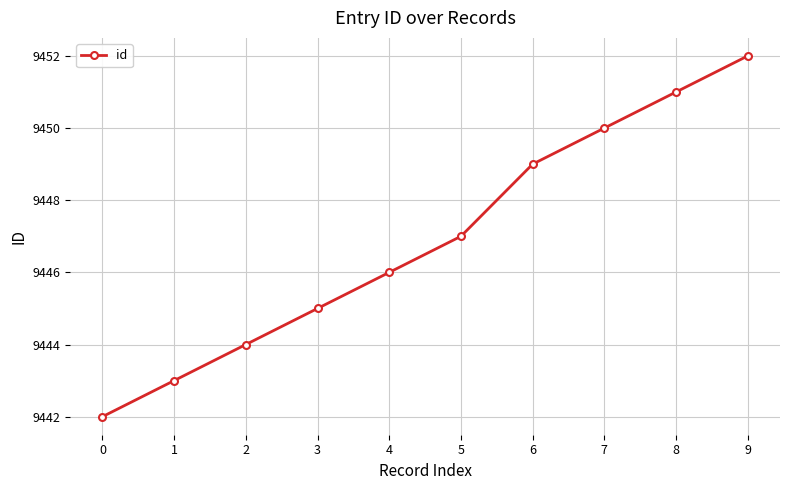

True or false: the data shows 3988 at 5.

False